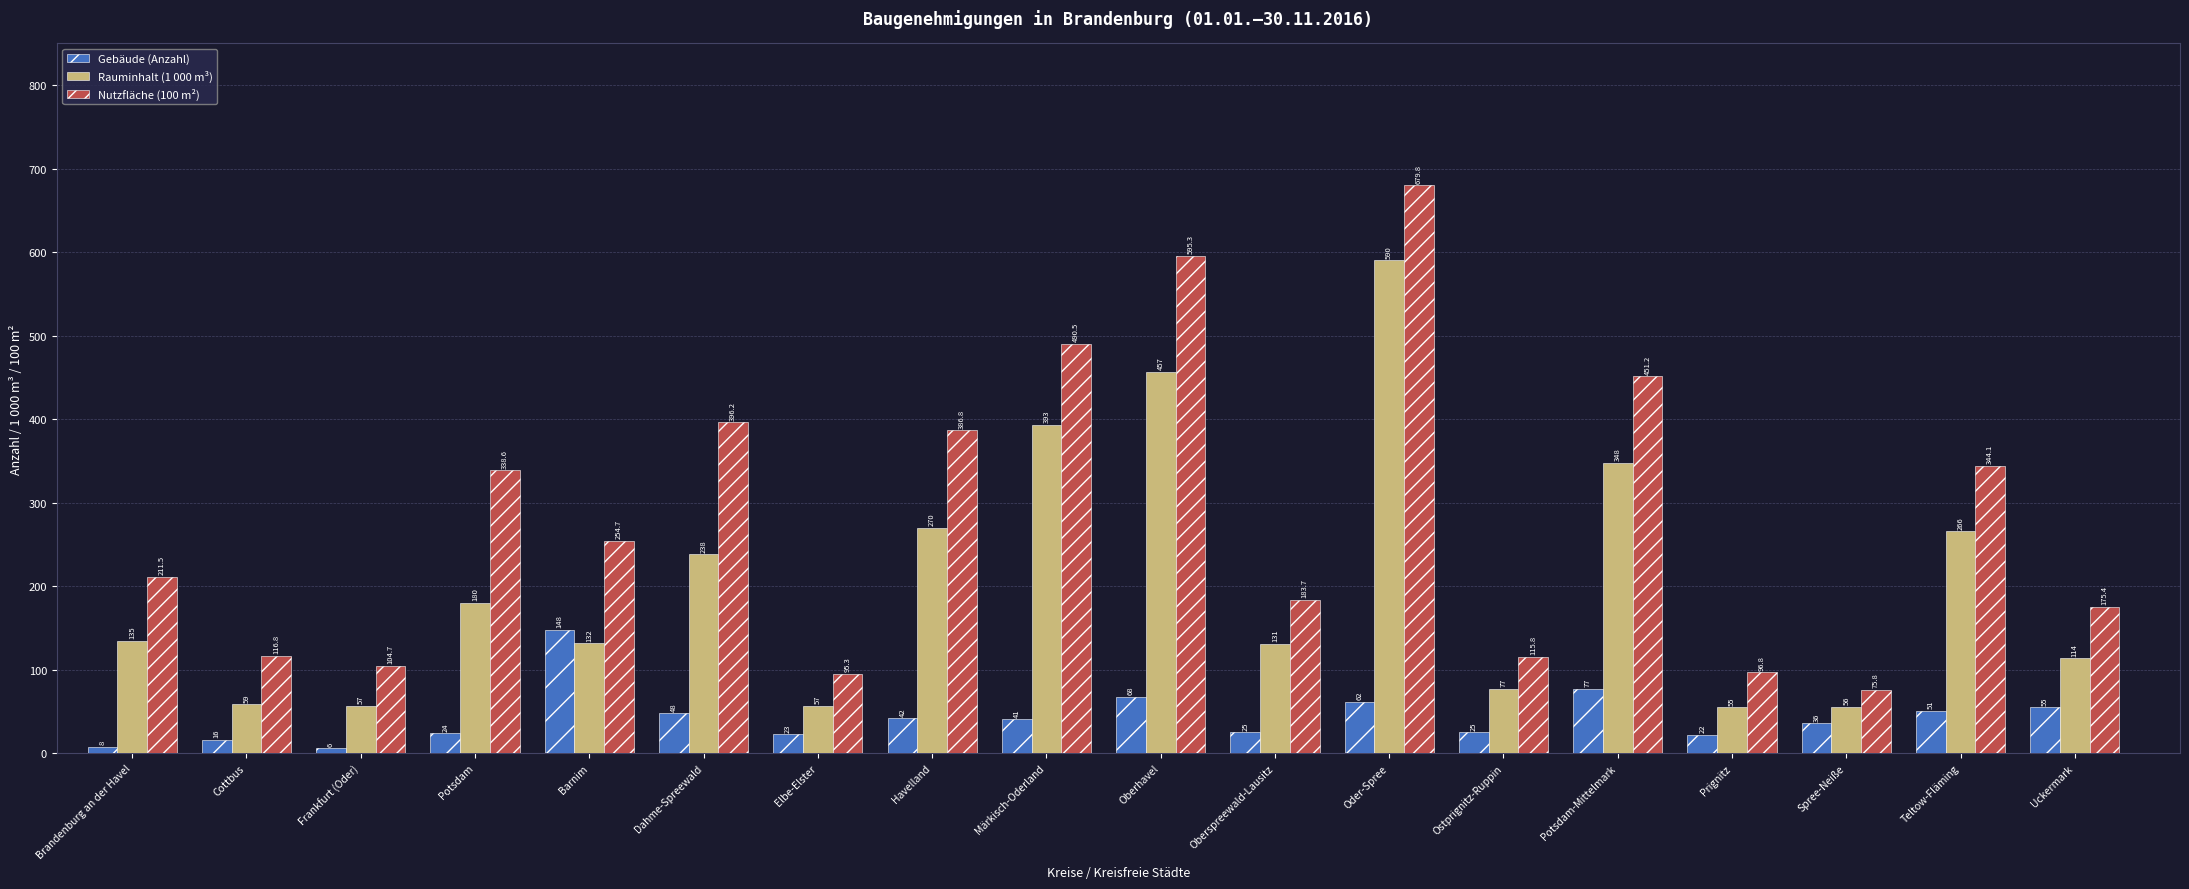

The Rauminhalt (1 000 m³) series shows 337.4 at Oder-Spree. True or false?

False